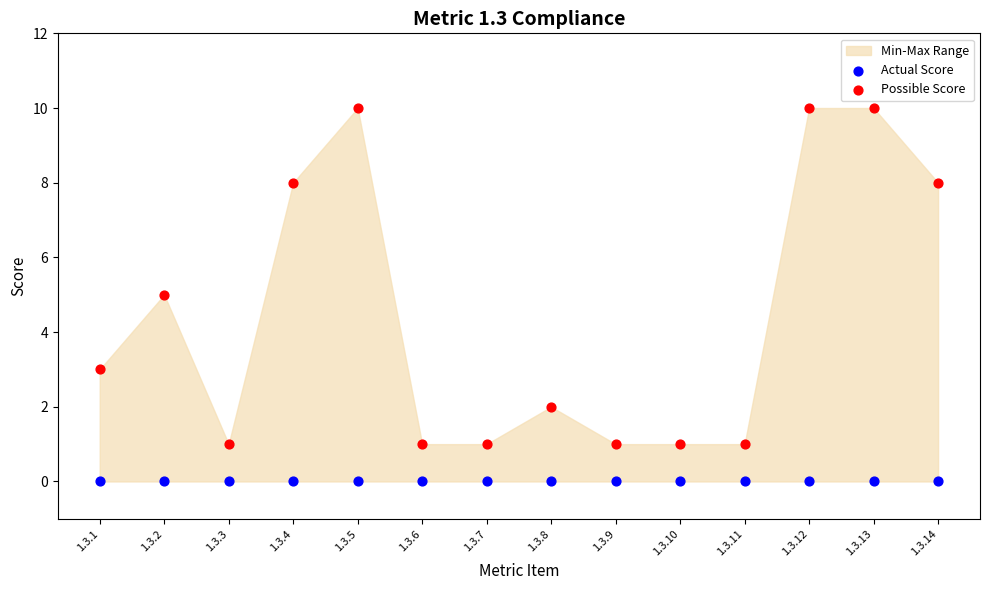

Which series reaches the maximum Y coordinate?

Possible Score